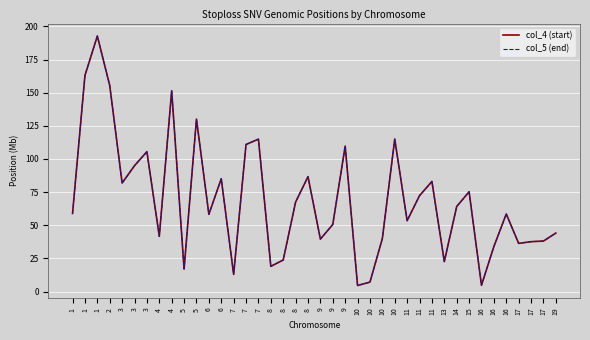

At 11, list the series in order from smallest to largest.

col_4 (start), col_5 (end)